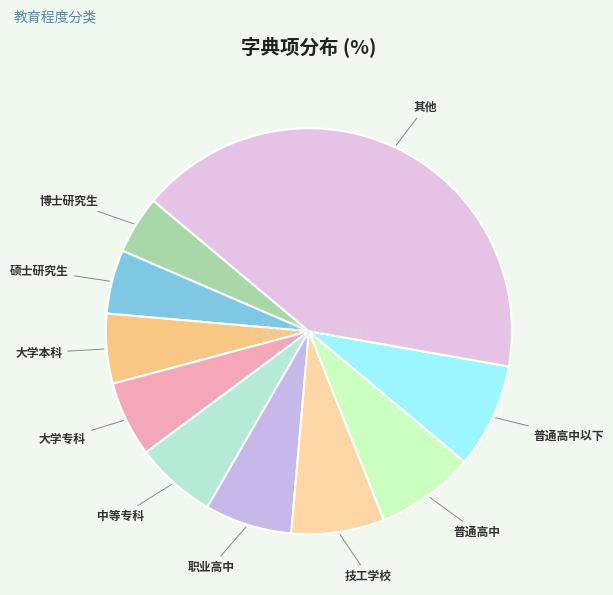

Which has a higher value, 普通高中以下 or 大学专科?

普通高中以下